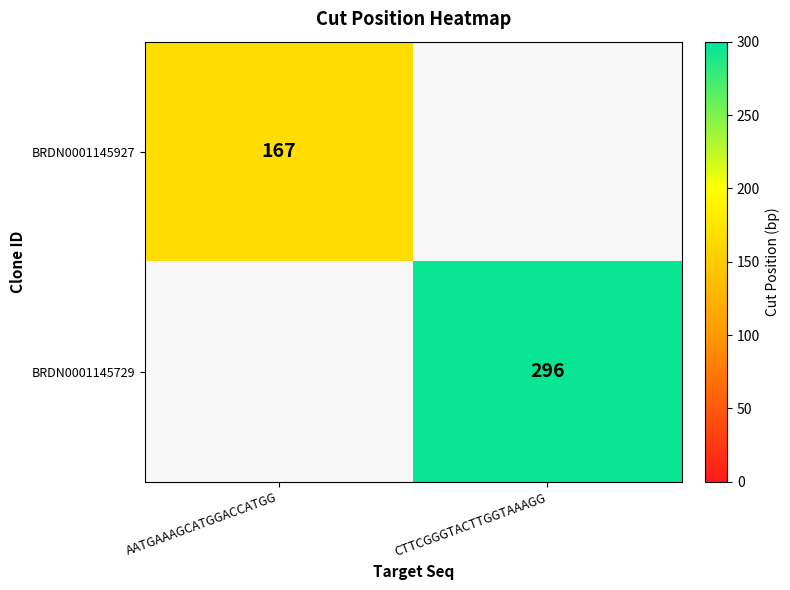

True or false: BRDN0001145729 has a value of 296 at CTTCGGGTACTTGGTAAAGG.

True